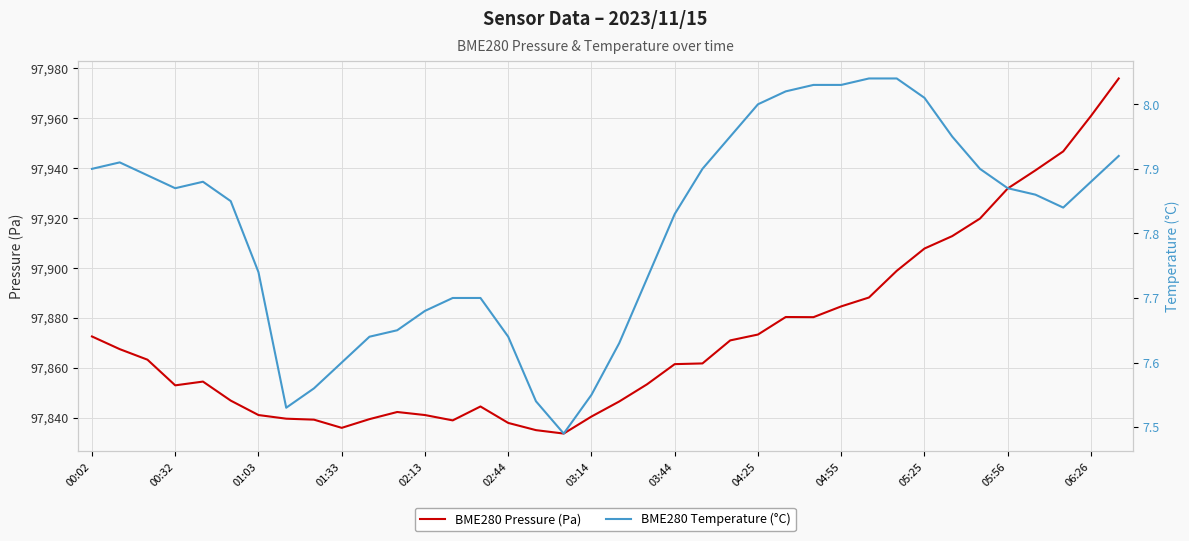

The BME280 Pressure (Pa) series shows 40004.9 at 05:25. True or false?

False